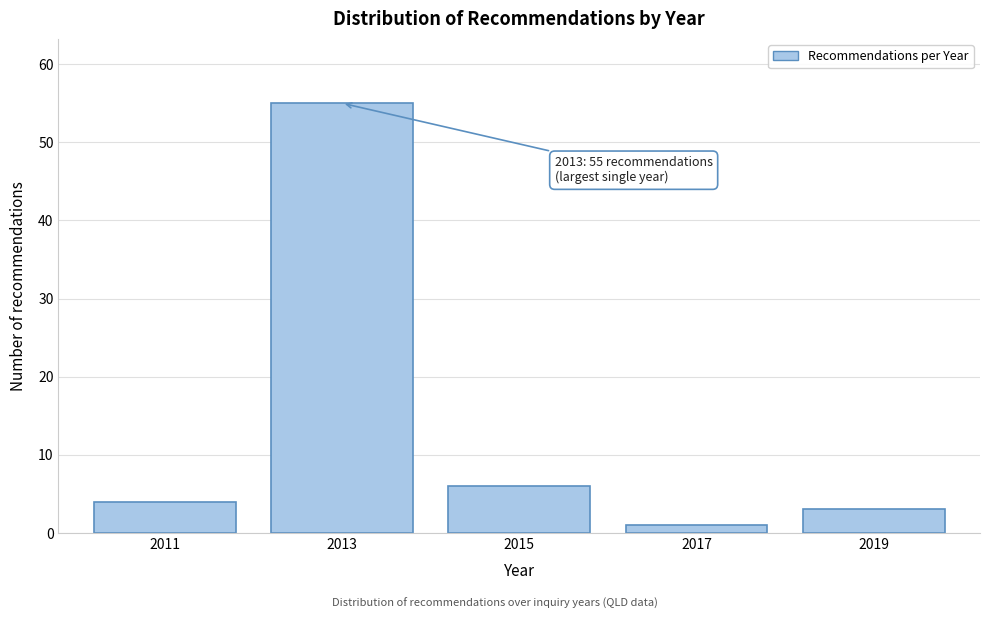

Reading left to right, list all the values displayed in this chart.

2011=4	2013=55	2015=6	2017=1	2019=3